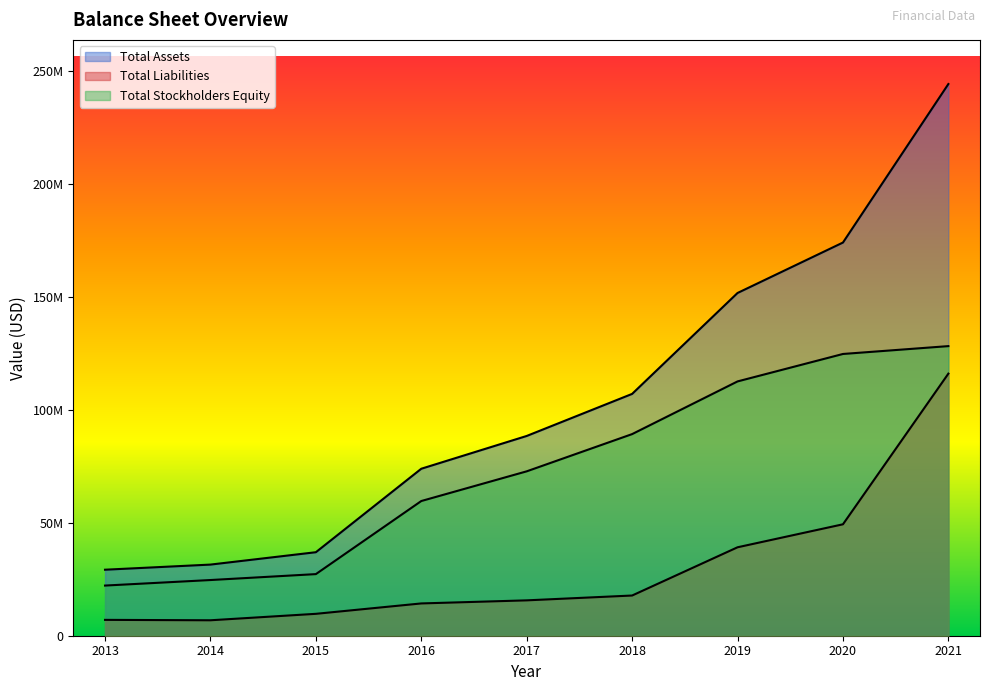

True or false: Total Liabilities and Total Assets intersect in this chart.

False